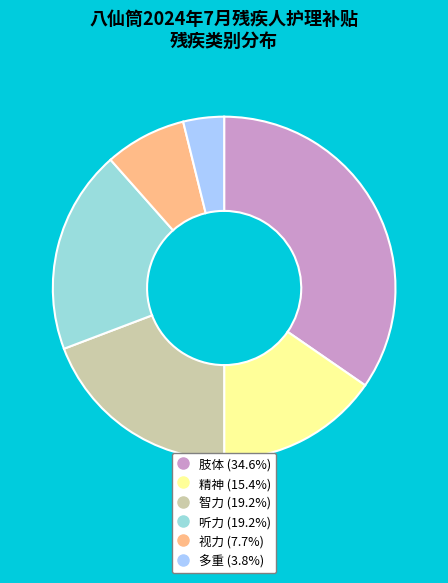

Which slice is the largest?

肢体